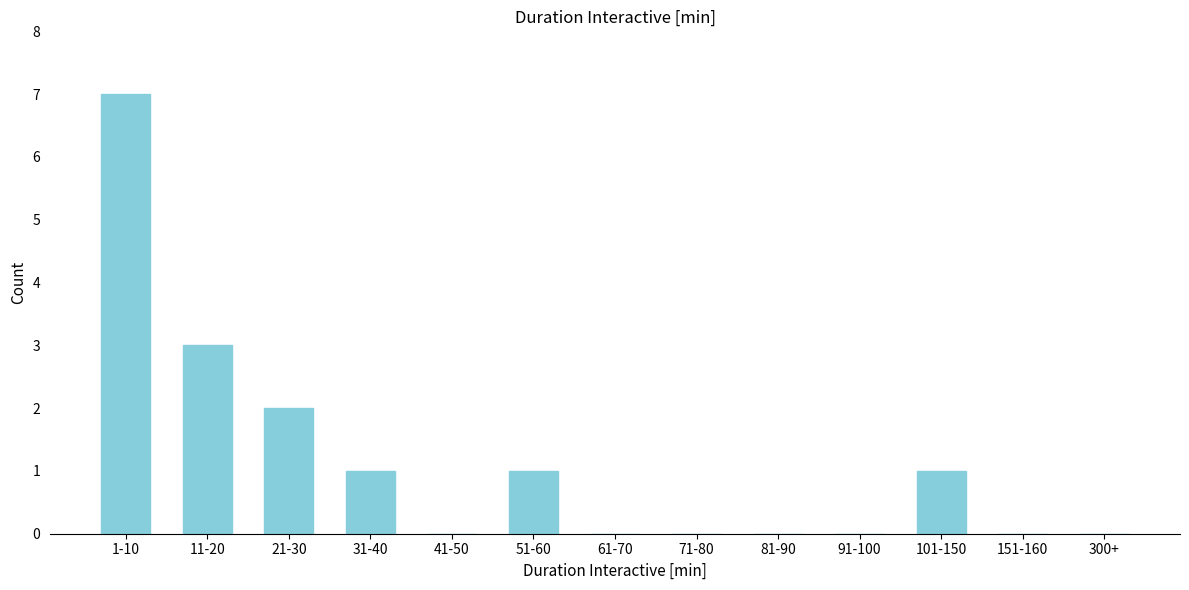

Reading right to left, what are all the values shown in this chart?

300+=0	151-160=0	101-150=1	91-100=0	81-90=0	71-80=0	61-70=0	51-60=1	41-50=0	31-40=1	21-30=2	11-20=3	1-10=7